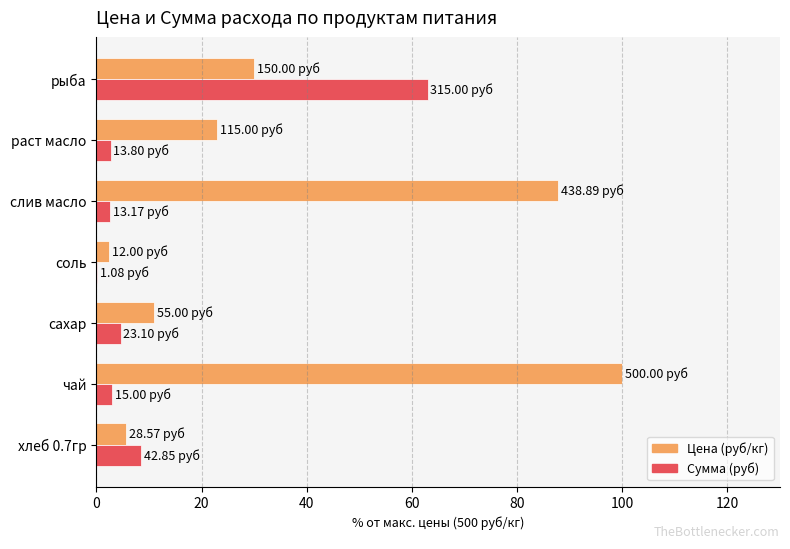

At which category does the chart reach its peak across all series?

чай